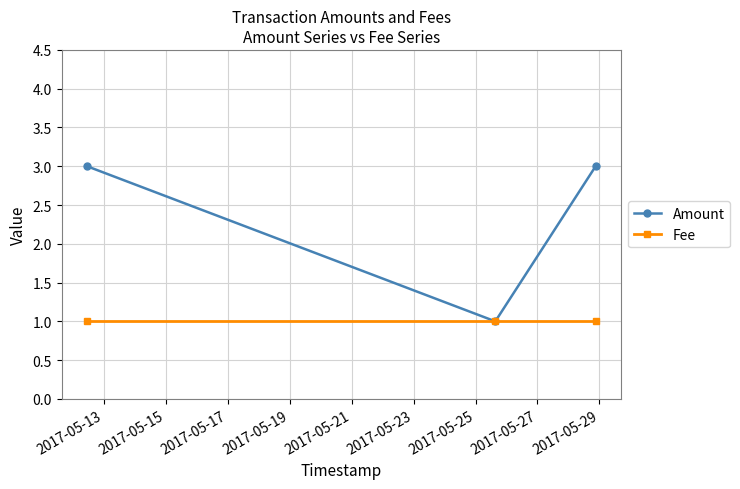

Which series has the widest spread of values?

Amount